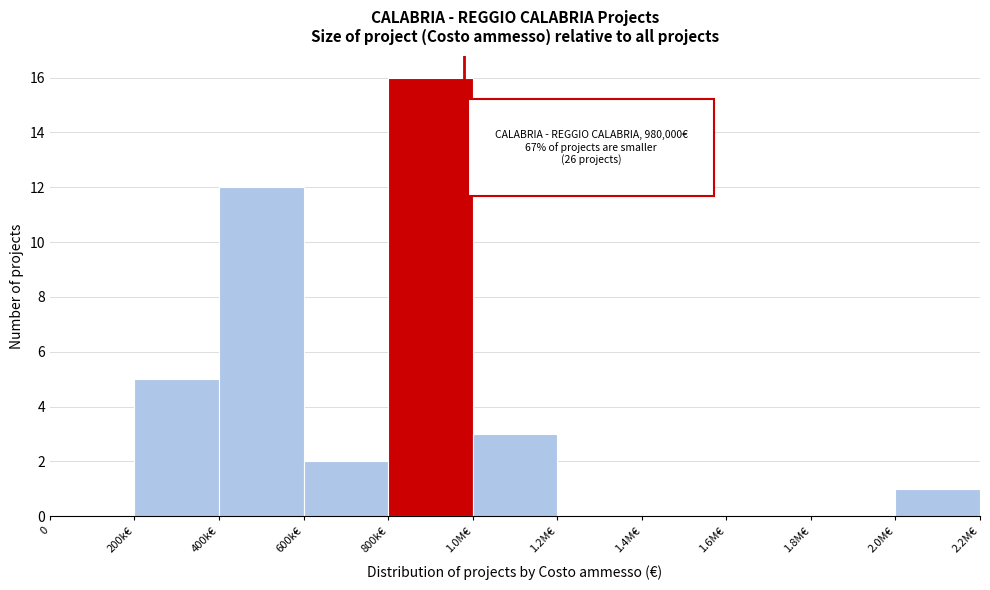

Reading left to right, transcribe all the data shown in this chart.

0=0	200k€=5	400k€=12	600k€=2	800k€=16	1.0M€=3	1.2M€=0	1.4M€=0	1.6M€=0	1.8M€=0	2.0M€=1